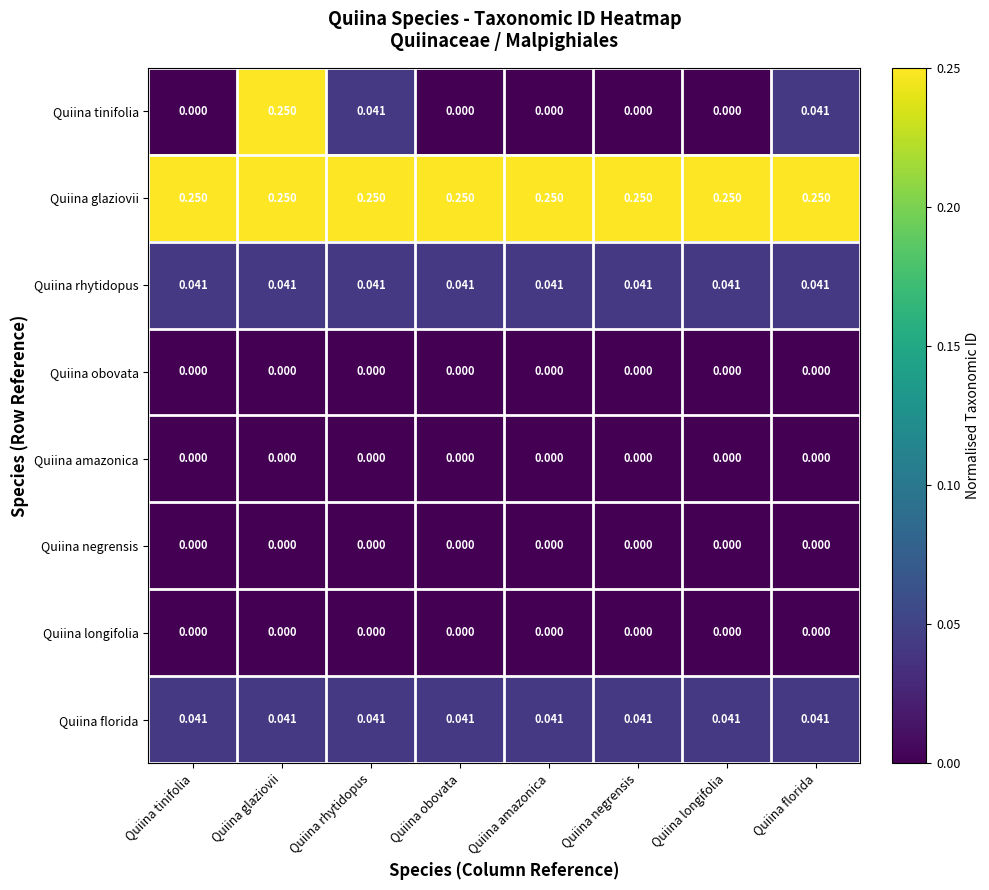

Which series has the widest spread of values?

Quiina tinifolia